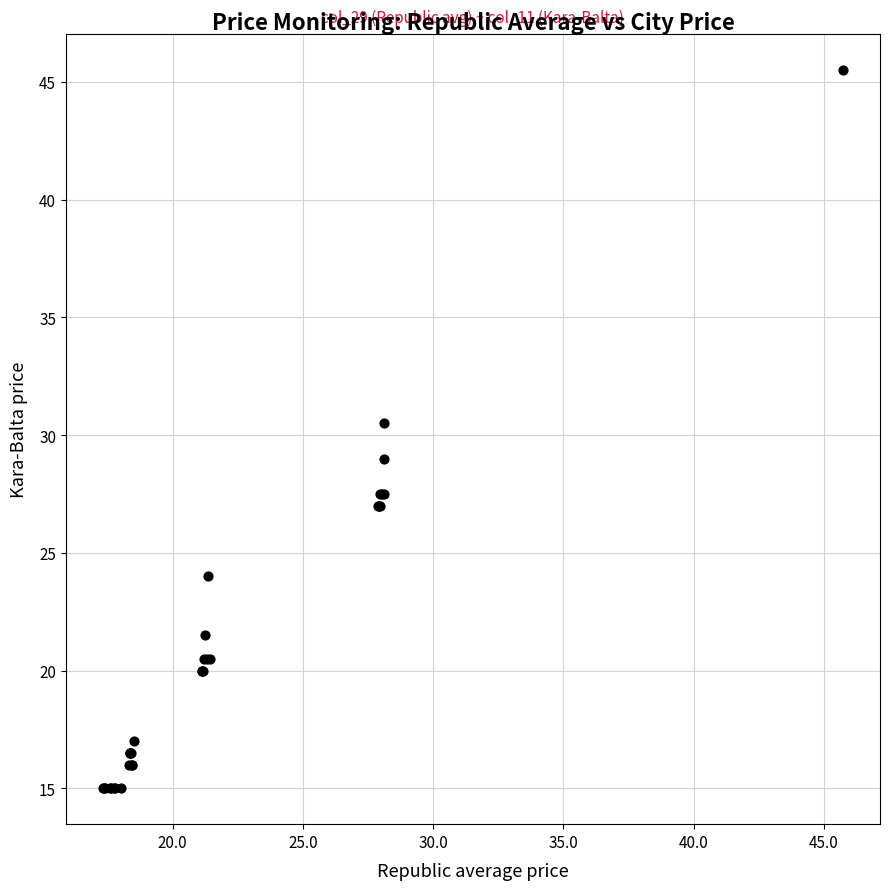

What Y value in the scatter plot is closest to 30?

30.5